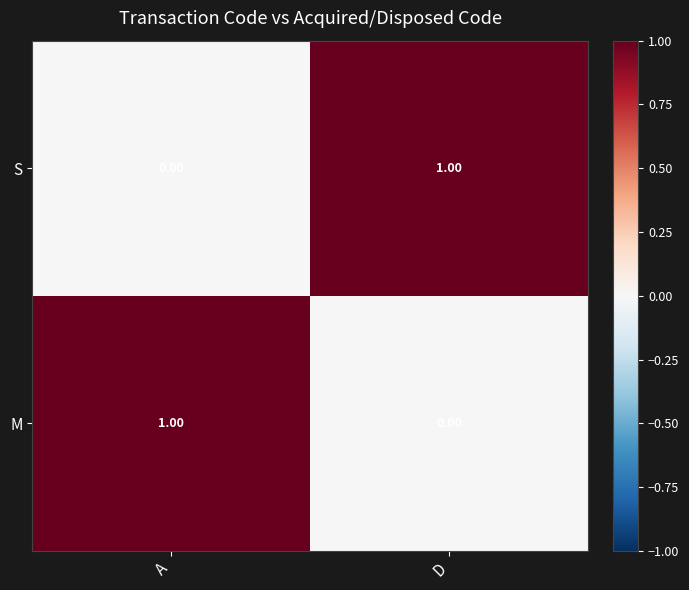

Rank the series at D from highest to lowest value.

S, M